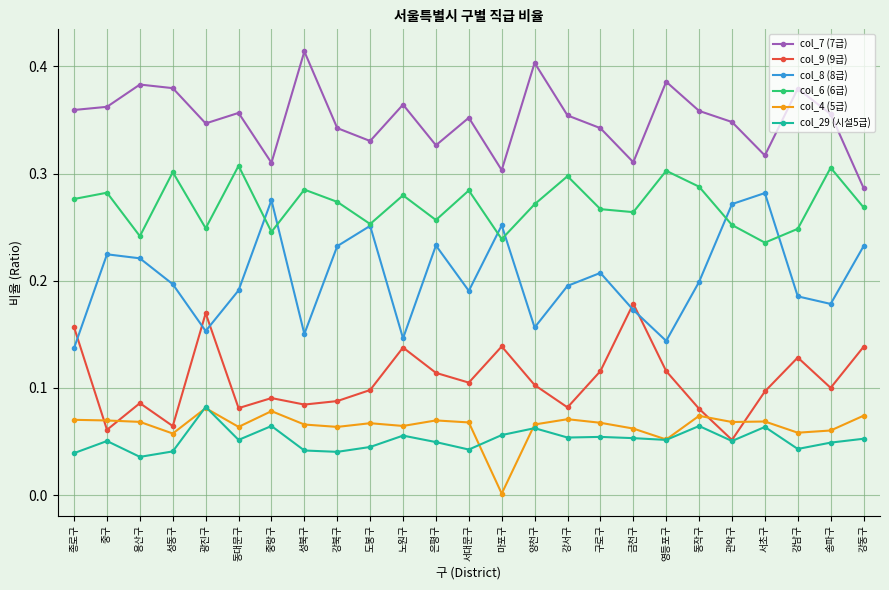

True or false: col_29 (시설5급) and col_8 (8급) cross at least once.

False